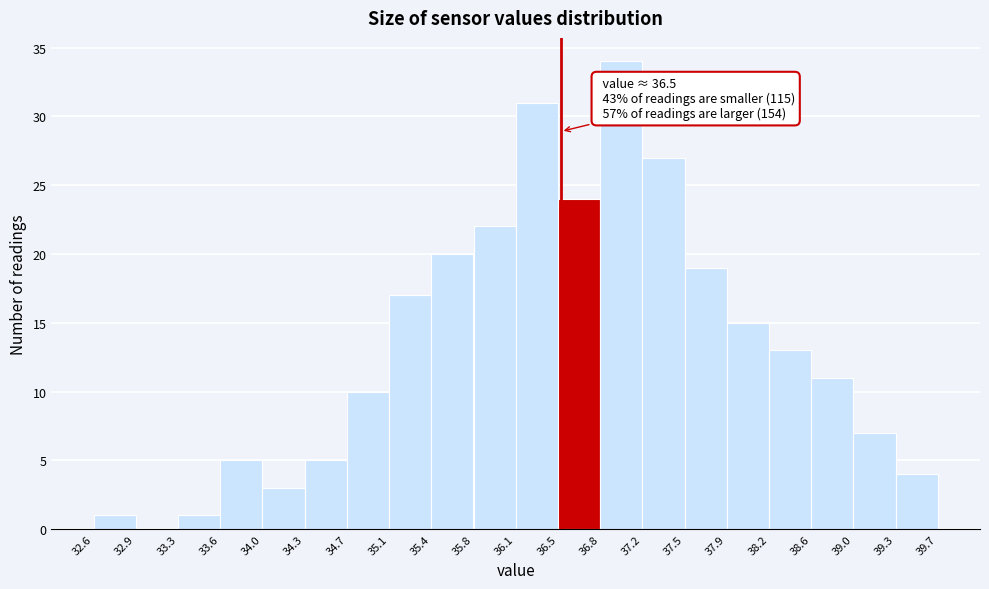

Over which range of the x-axis is the bar tallest?

36.8 to 37.2